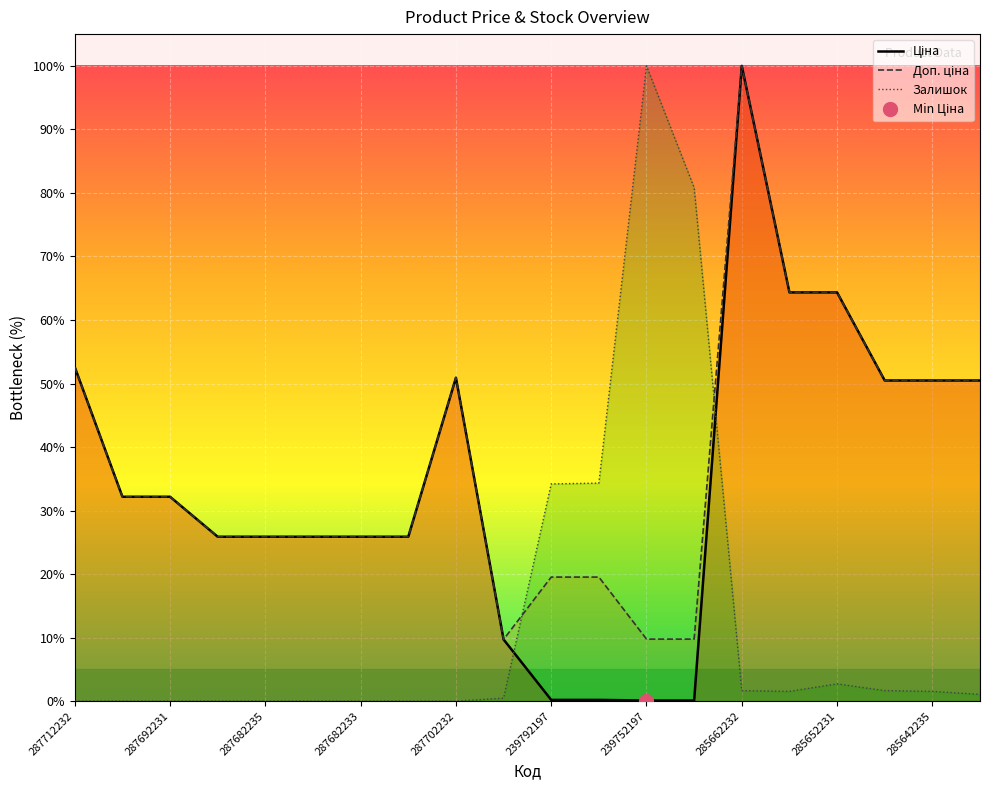

The Залишок series shows 0.0 at 287702232. True or false?

True